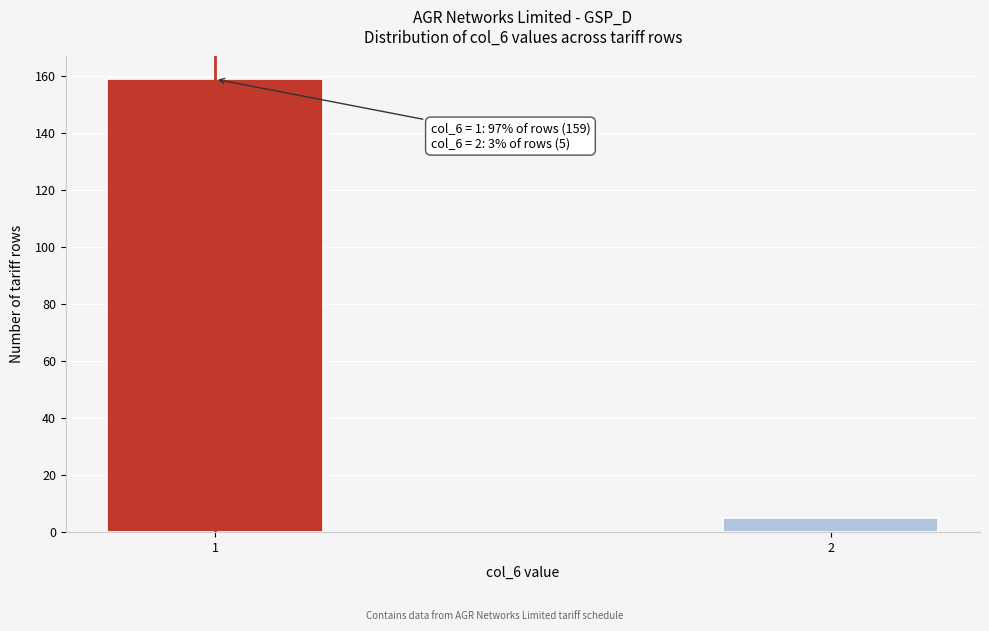

Reading left to right, list all the values displayed in this chart.

1=159	2=5